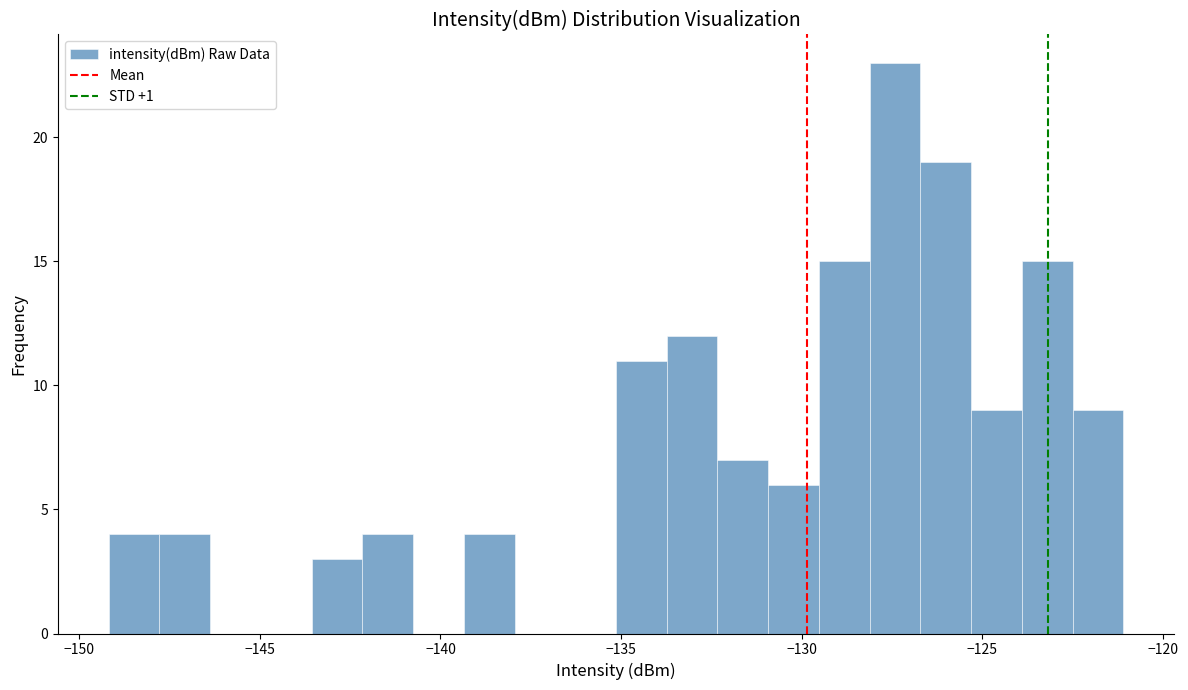

Around what value on the x-axis is the tallest bar? Give the approximate position of its centre, as read against the axis.

-127.5